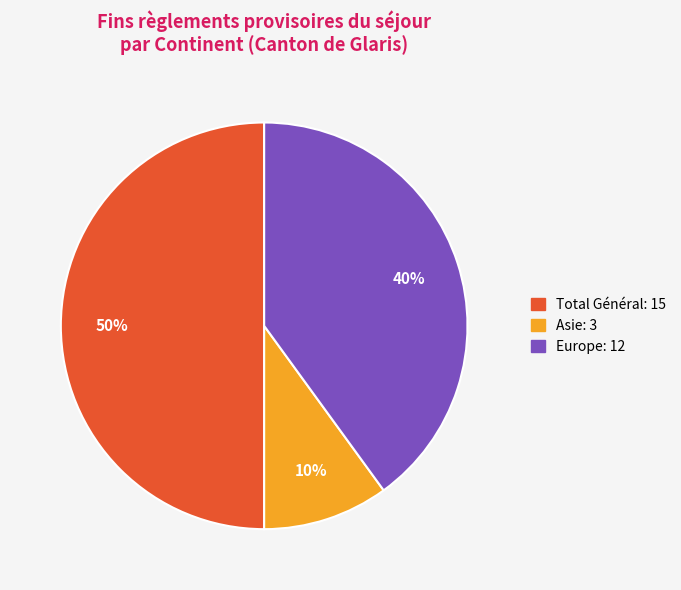

How many segments does this pie chart have?

3